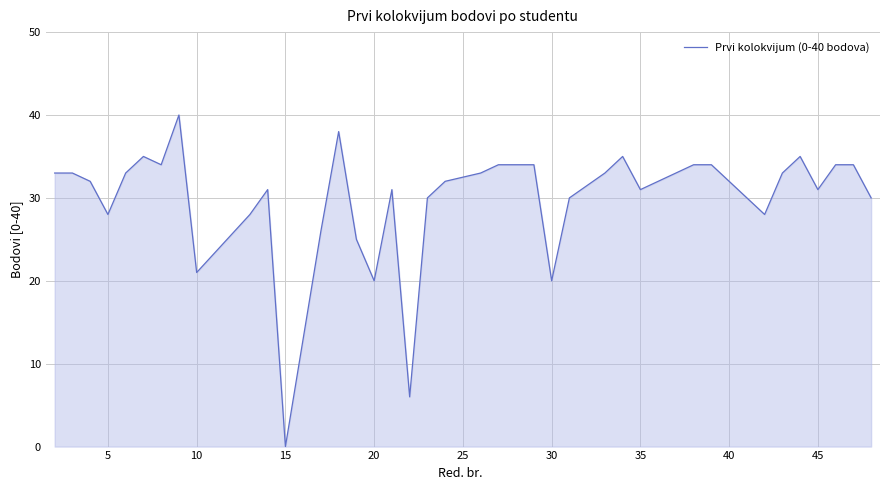

What is the average value?

30